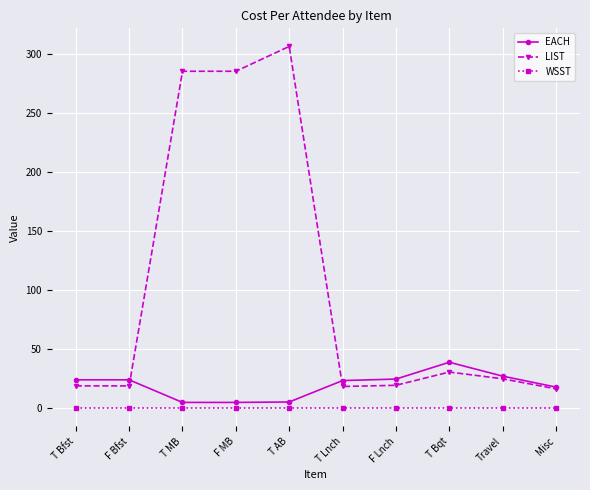

Which series has the widest spread of values?

LIST